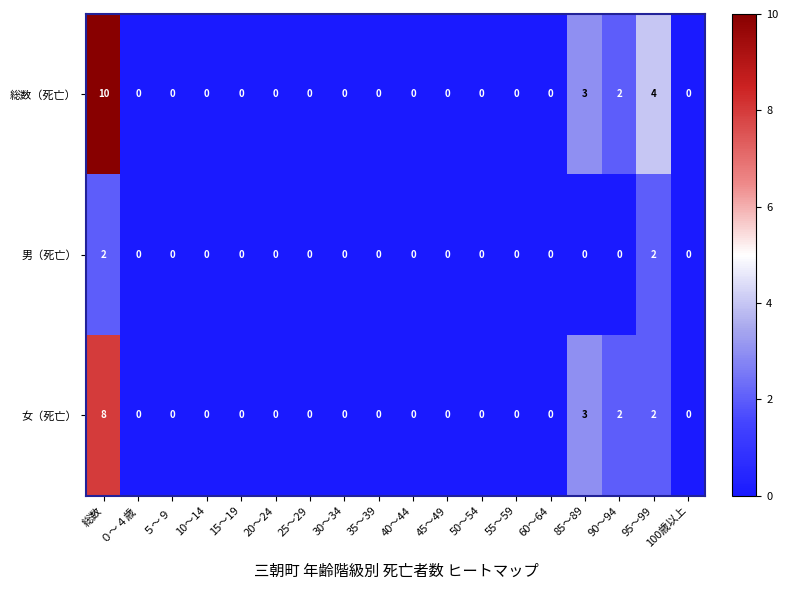

Between 50～54 and 95～99, which series saw the biggest shift?

総数（死亡）